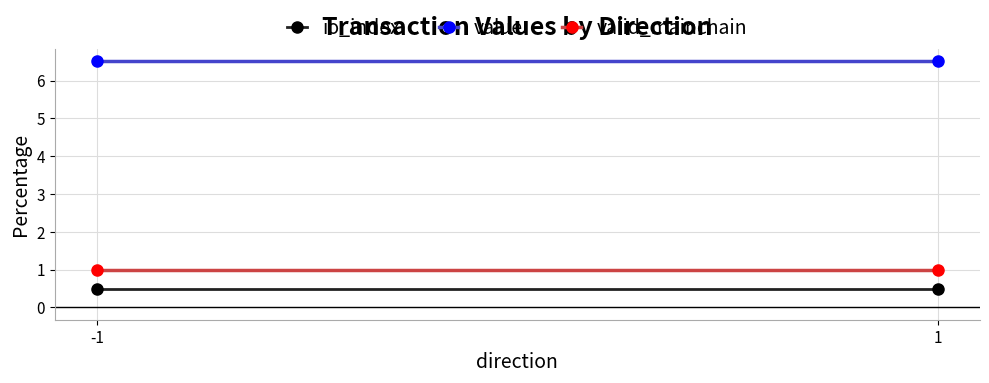

What is the sum of all valid_mainchain values?

2.0